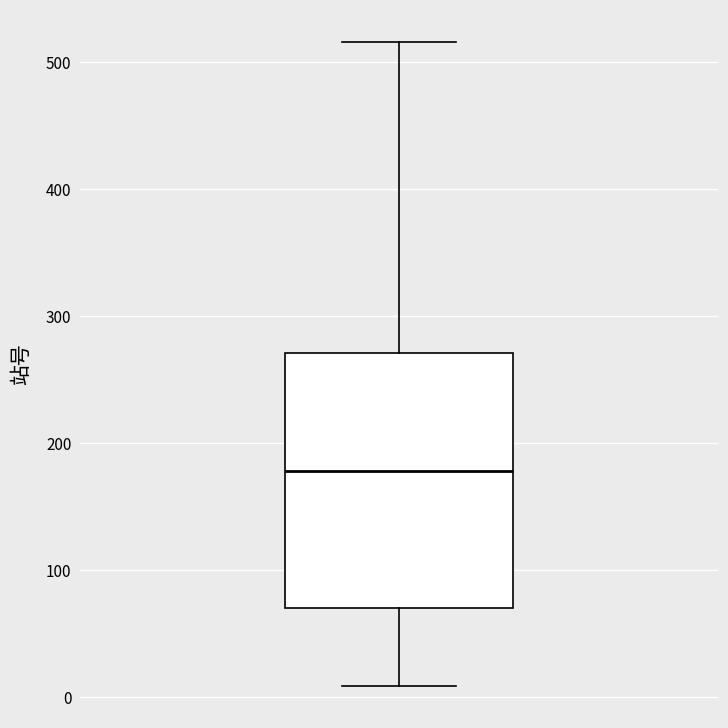

Read this box plot against the y-axis: the position of the median line, the range covered by the box, and the ends of both whiskers. The values are not printed on the chart, so give them approximately, as read against the axis.

median 180, box 70 to 270, whiskers 10 to 520